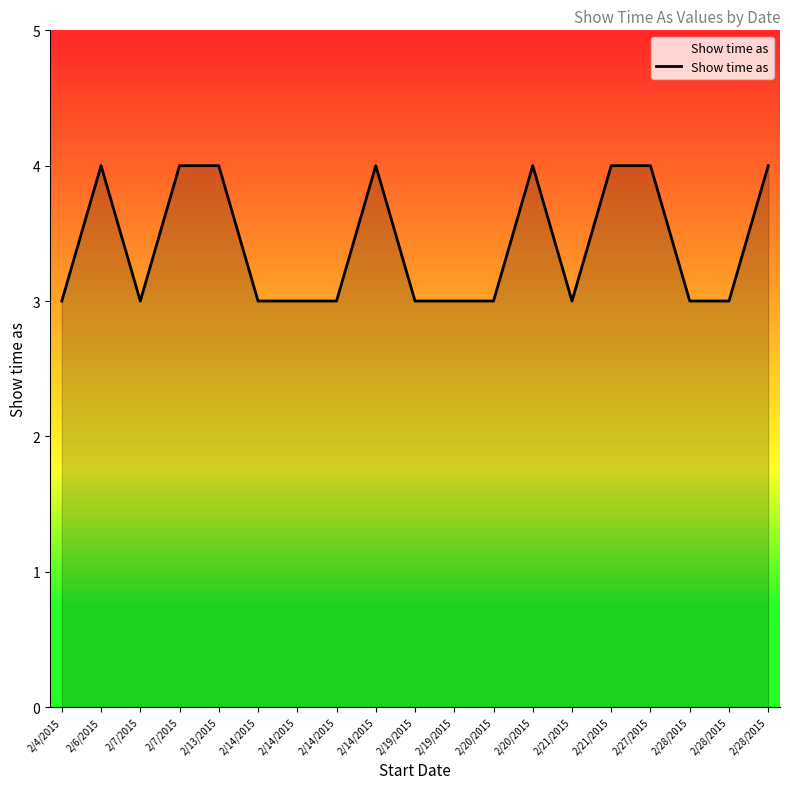

True or false: the data shows 1 at 2/6/2015.

False